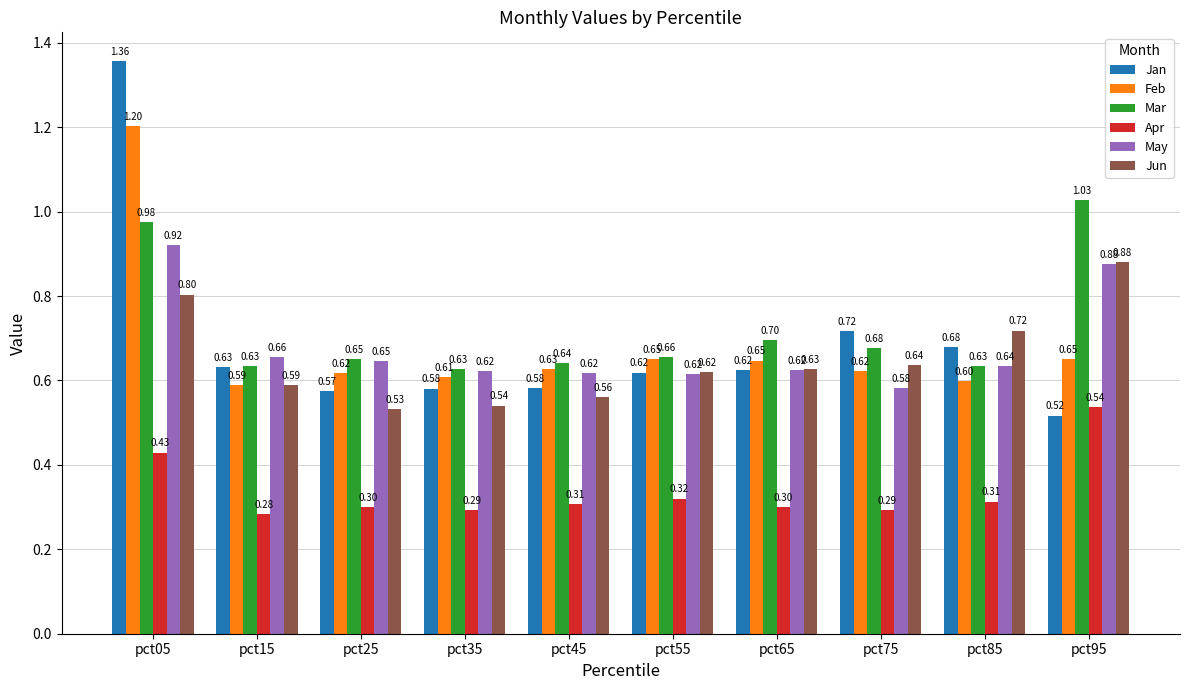

Which series changed the most between pct05 and pct35?

Jan